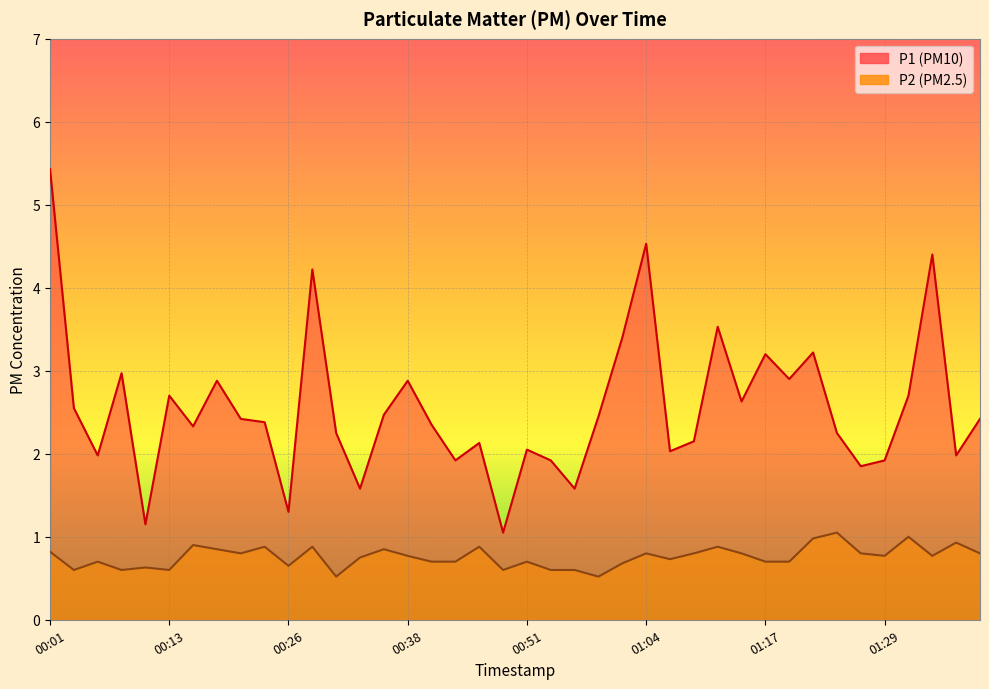

Reading left to right, list all the values displayed in this chart.

P1: 5.4	2.5	2.0	3.0	1.1	2.7	2.3	2.9	2.4	2.4	1.3	4.2	2.2	1.6	2.5	2.9	2.4	1.9	2.1	1.1	2.0	1.9	1.6	2.5	3.4	4.5	2.0	2.1	3.5	2.6	3.2	2.9	3.2	2.2	1.9	1.9	2.7	4.4	2.0	2.4
P2: 0.8	0.6	0.7	0.6	0.6	0.6	0.9	0.8	0.8	0.9	0.7	0.9	0.5	0.8	0.8	0.8	0.7	0.7	0.9	0.6	0.7	0.6	0.6	0.5	0.7	0.8	0.7	0.8	0.9	0.8	0.7	0.7	1.0	1.1	0.8	0.8	1.0	0.8	0.9	0.8